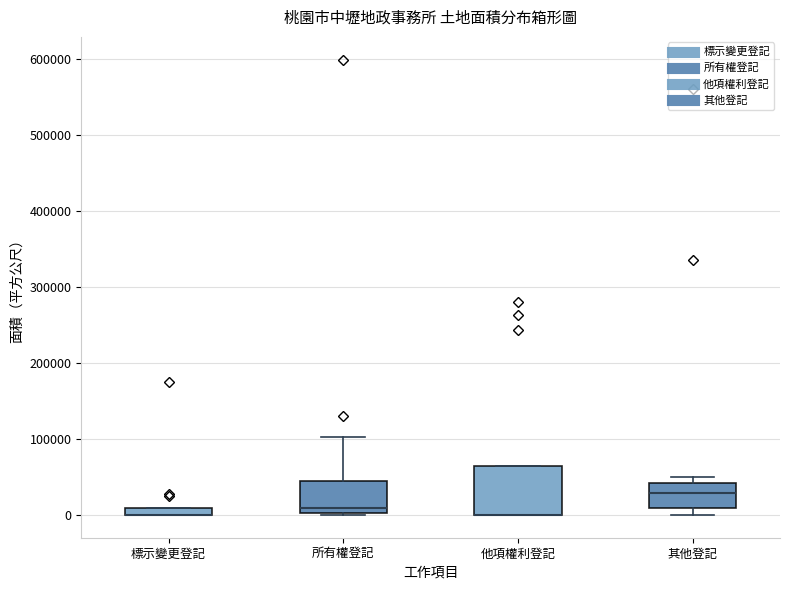

Comparing the boxes themselves (not the whiskers), which one is the tallest?

他項權利登記